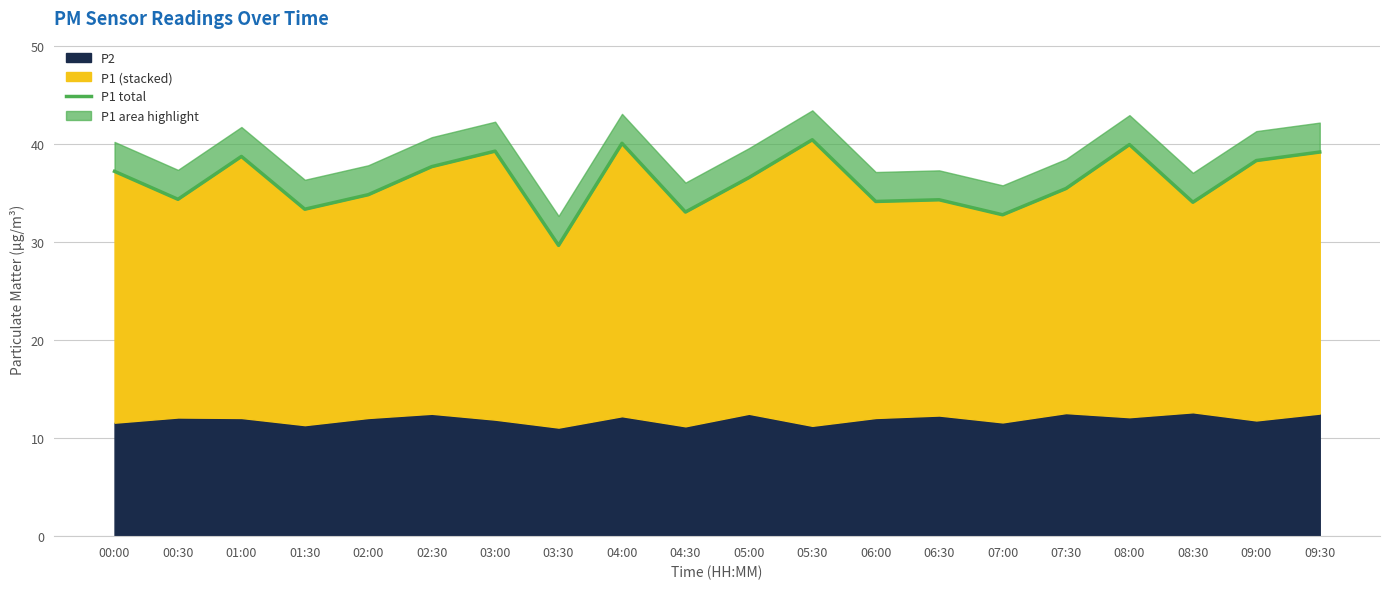

What is the change in value from 05:30 to 08:30?

-6.4